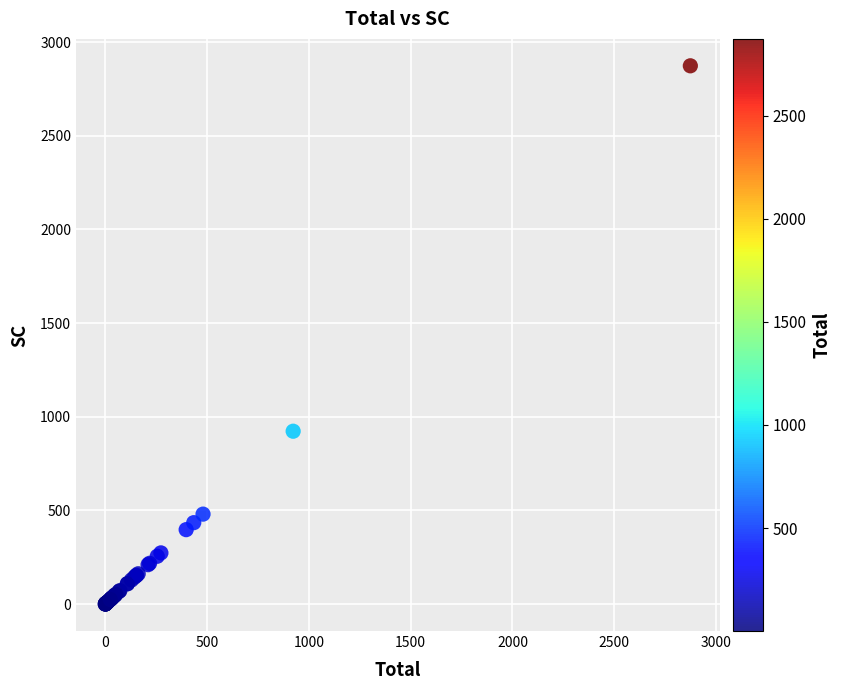

What Y value in the scatter plot is closest to 1436?

923.0